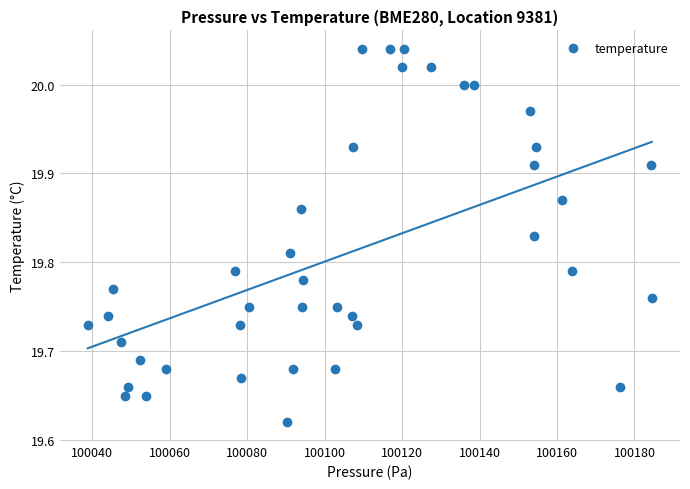

What is the range of Y values (max minus min)?

0.4